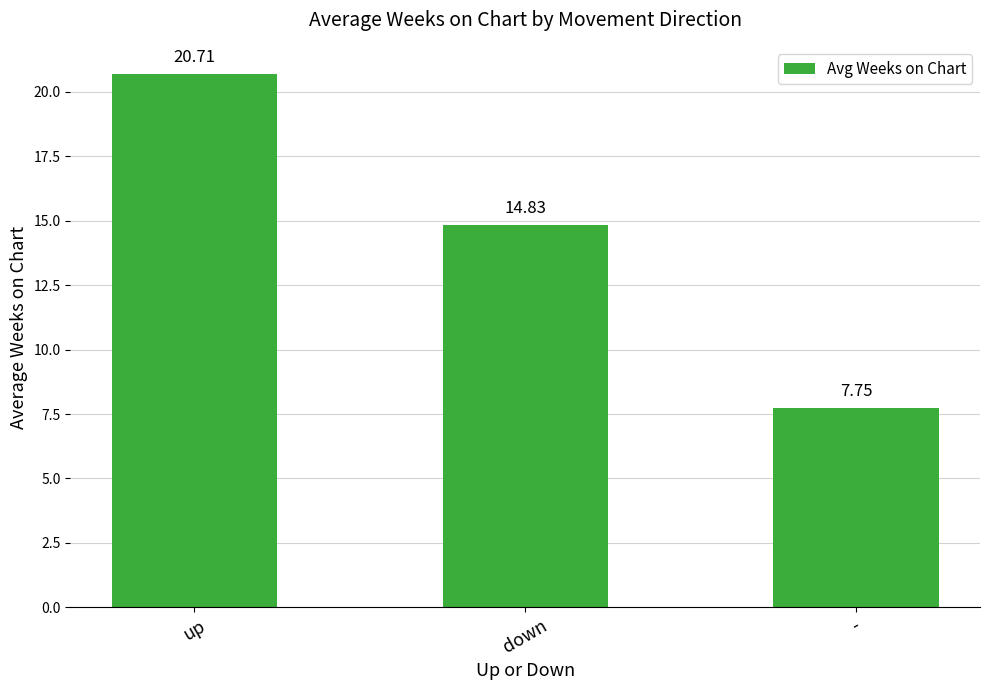

How many distinct data groups are displayed?

1